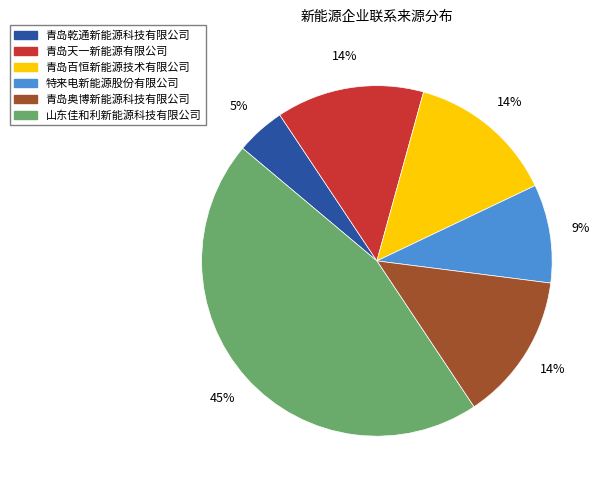

Do 青岛奥博新能源科技有限公司 and 青岛天一新能源有限公司 together represent more than half of the pie?

No